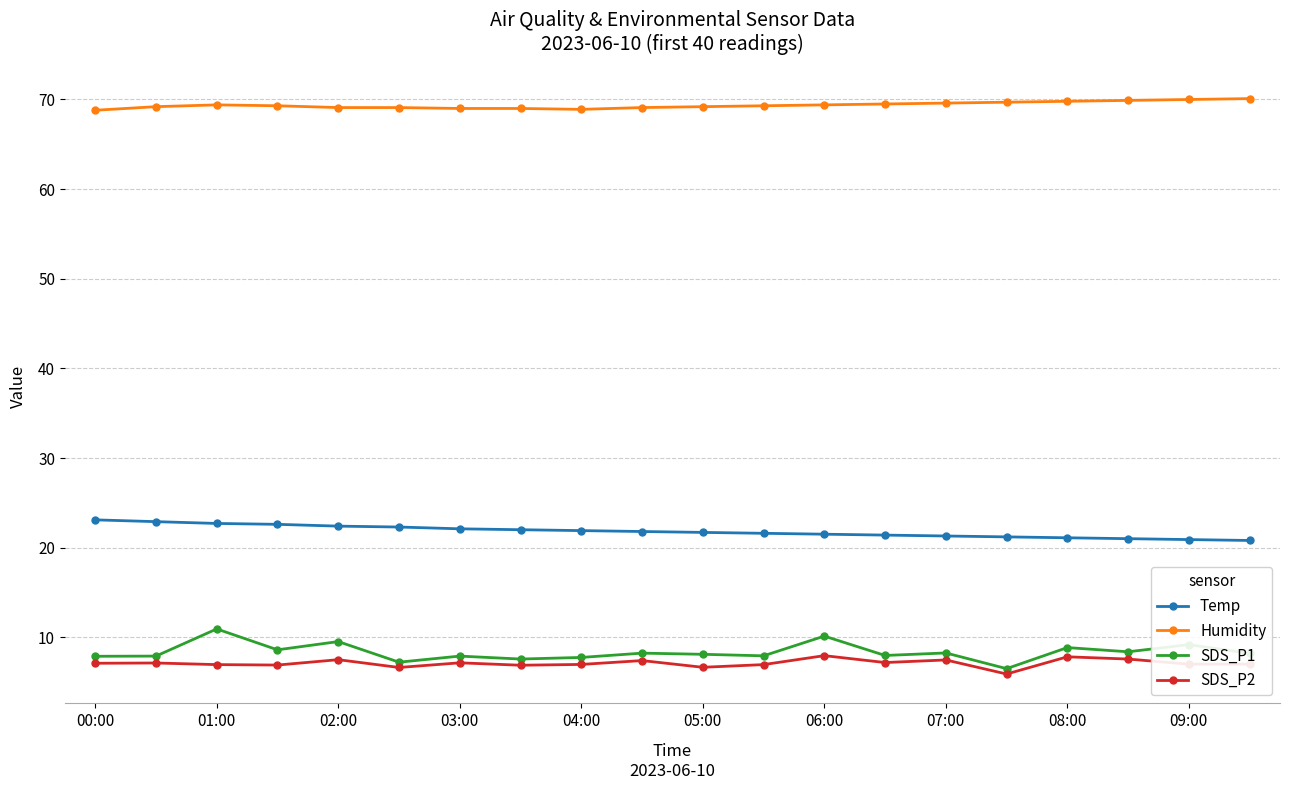

True or false: SDS_P2 has more than 1 interior local peaks.

True